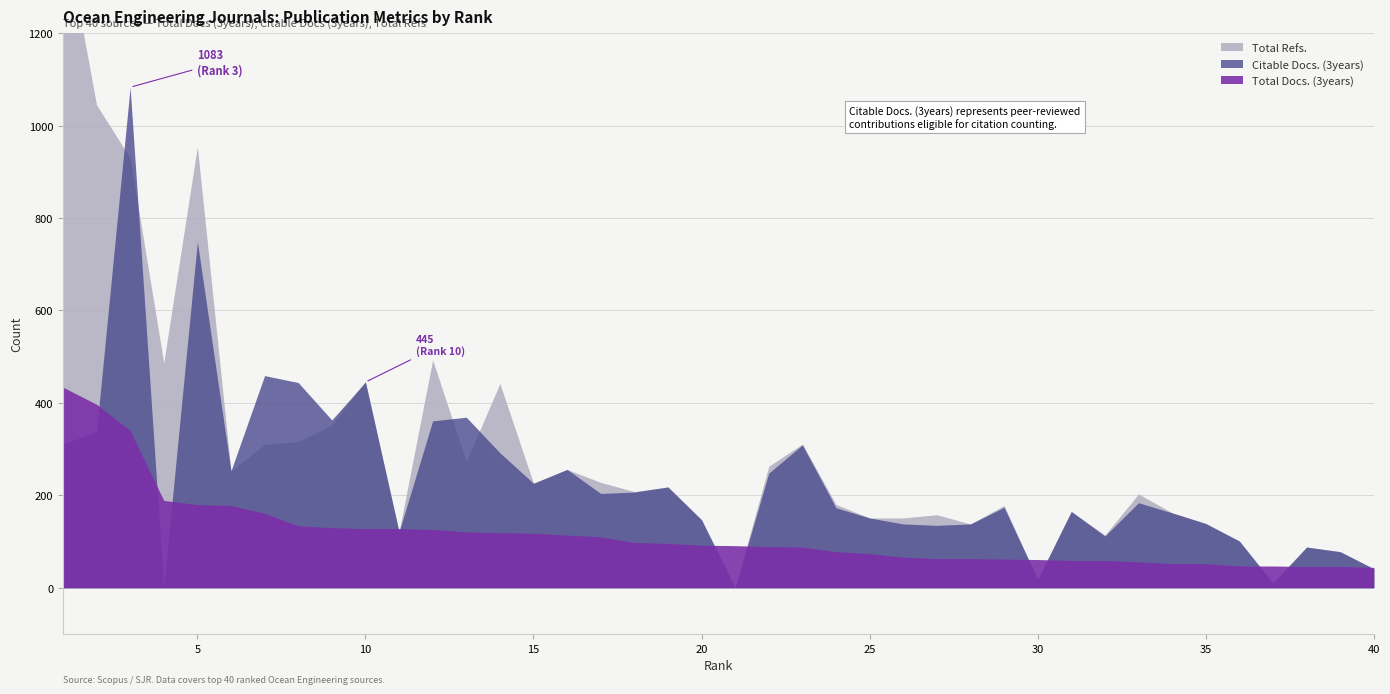

The Total Docs. (3years) series shows 63 at 27. True or false?

True